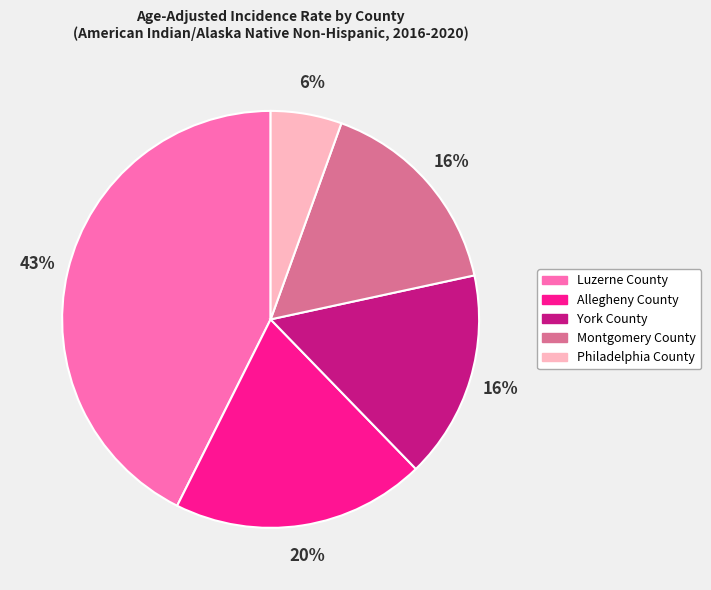

To the nearest percent, what is the average slice percentage?

20%